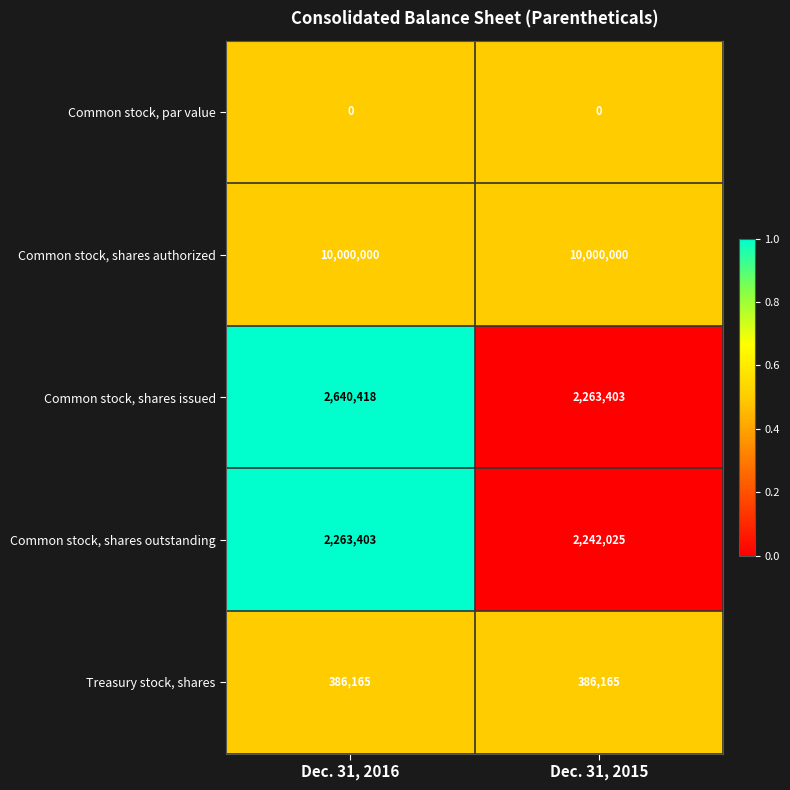

What is the minimum value for Common stock, shares outstanding?

2242025